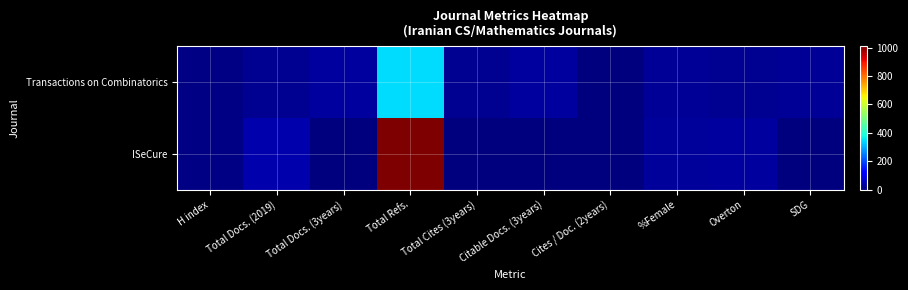

Reading left to right, list all the values displayed in this chart.

Transactions on Combinatorics: H index=7	Total Docs. (2019)=19	Total Docs. (3years)=28	Total Refs.=346	Total Cites (3years)=19	Citable Docs. (3years)=28	Cites / Doc. (2years)=0	%Female=21	Overton=18	SDG=21
ISeCure: H index=7	Total Docs. (2019)=40	Total Docs. (3years)=0	Total Refs.=1011	Total Cites (3years)=0	Citable Docs. (3years)=0	Cites / Doc. (2years)=0	%Female=25	Overton=28	SDG=0